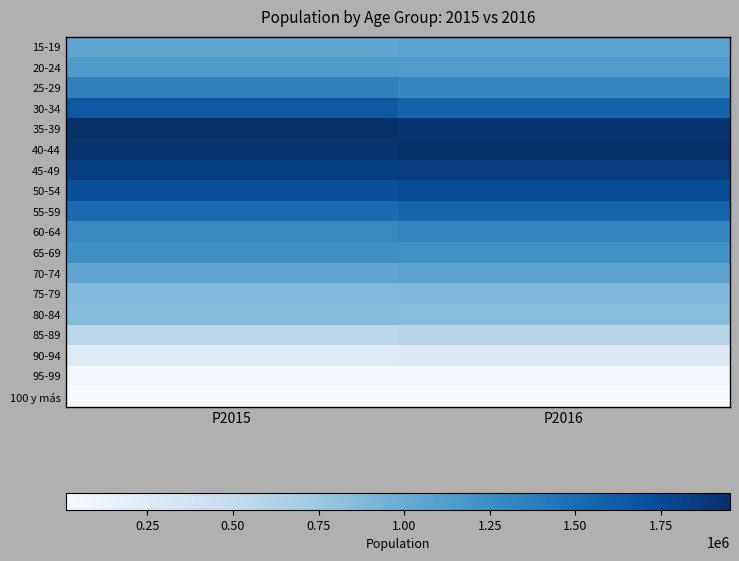

Which label corresponds to the smallest value in the chart?

P2015